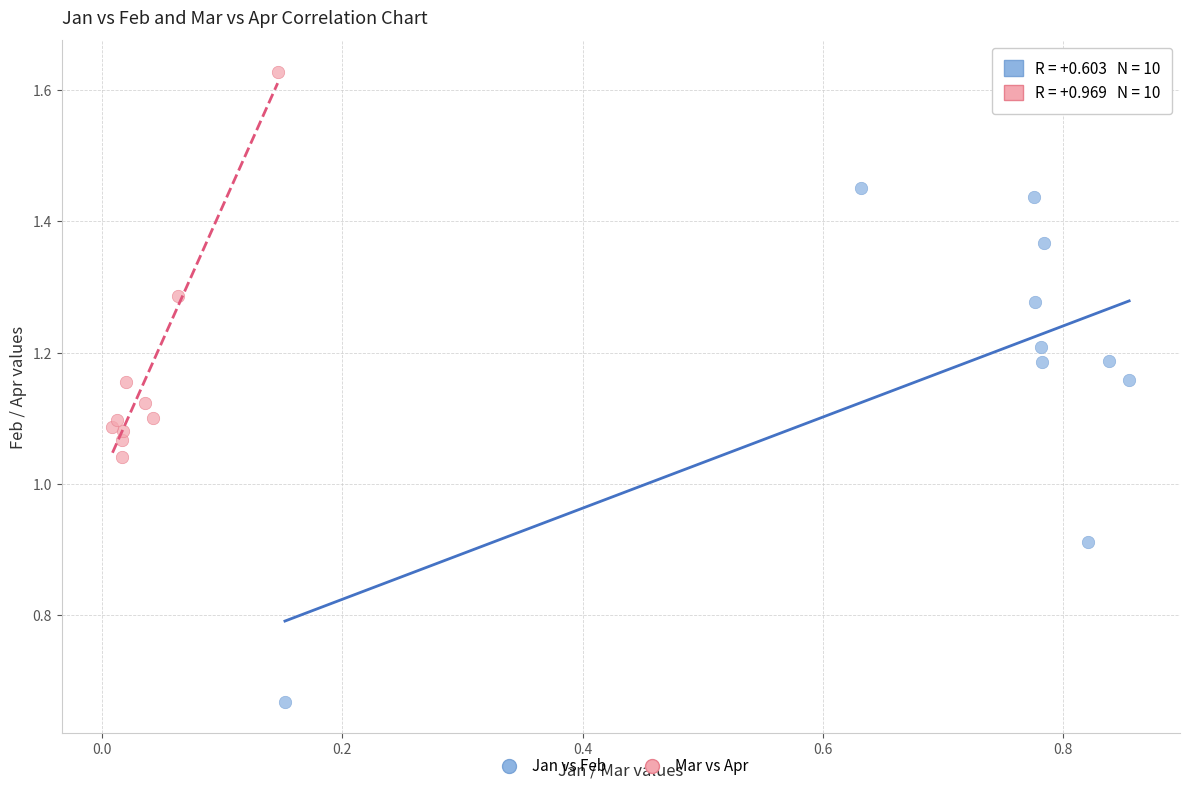

Which series reaches the minimum Y coordinate?

Jan vs Feb